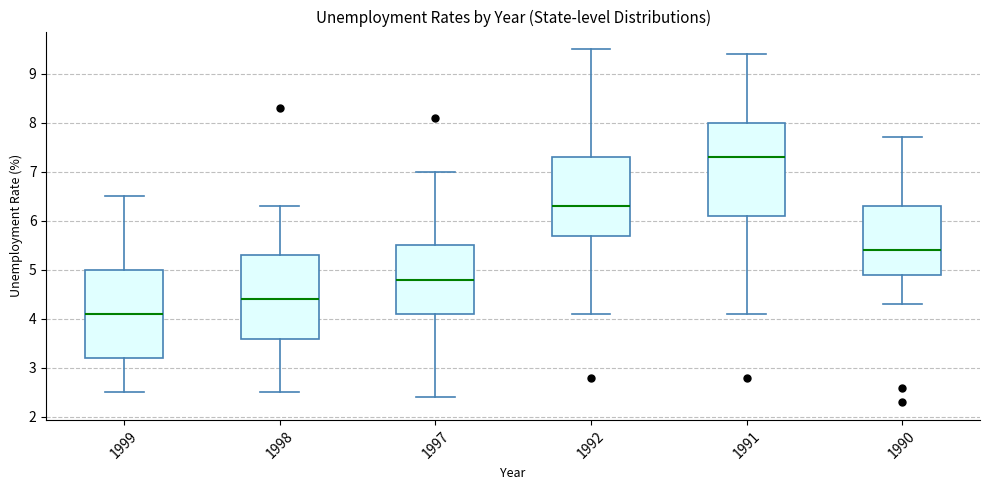

Which box's median line is the lowest?

1999